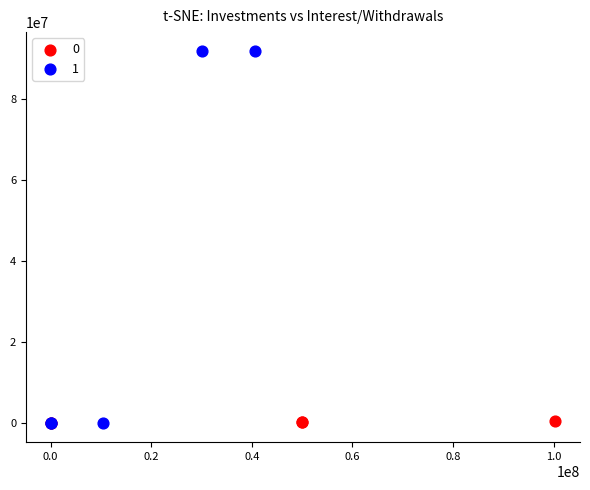

What are all the series names shown in the legend?

0, 1